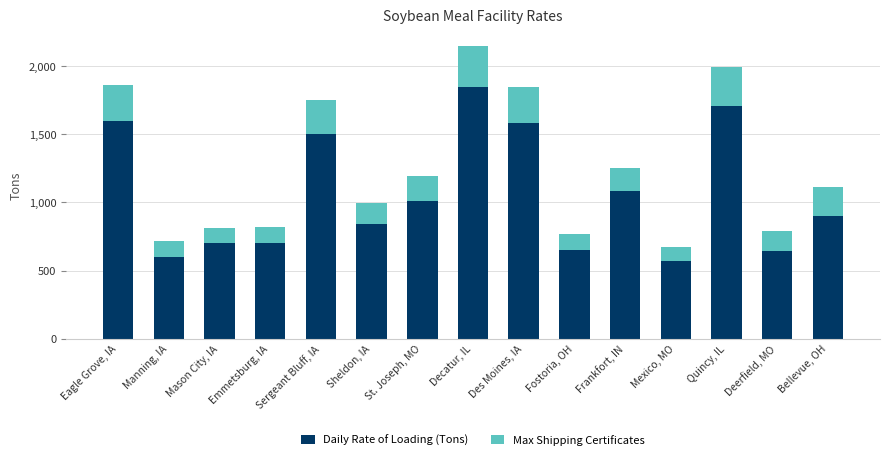

The value of Daily Rate of Loading (Tons) at Deerfield, MO is 642. True or false?

True